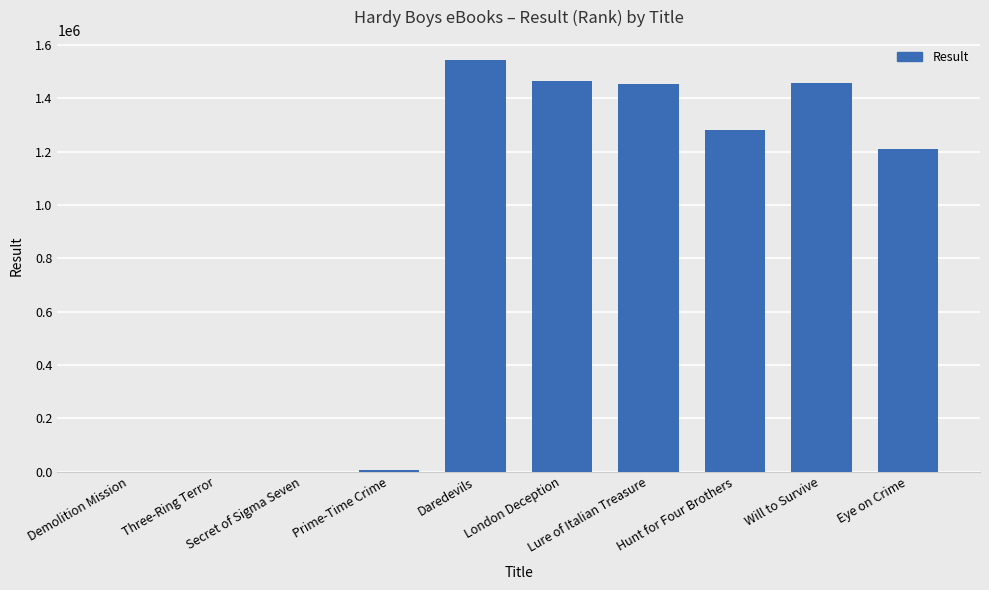

What is the greatest value displayed?

1541732